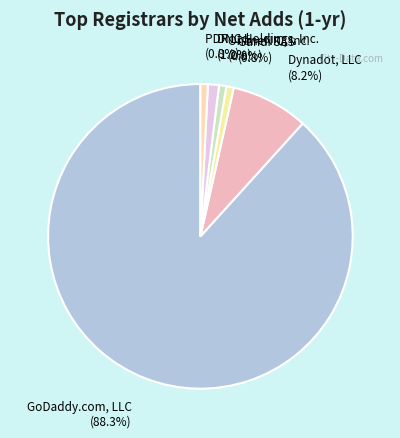

How many segments does this pie chart have?

6